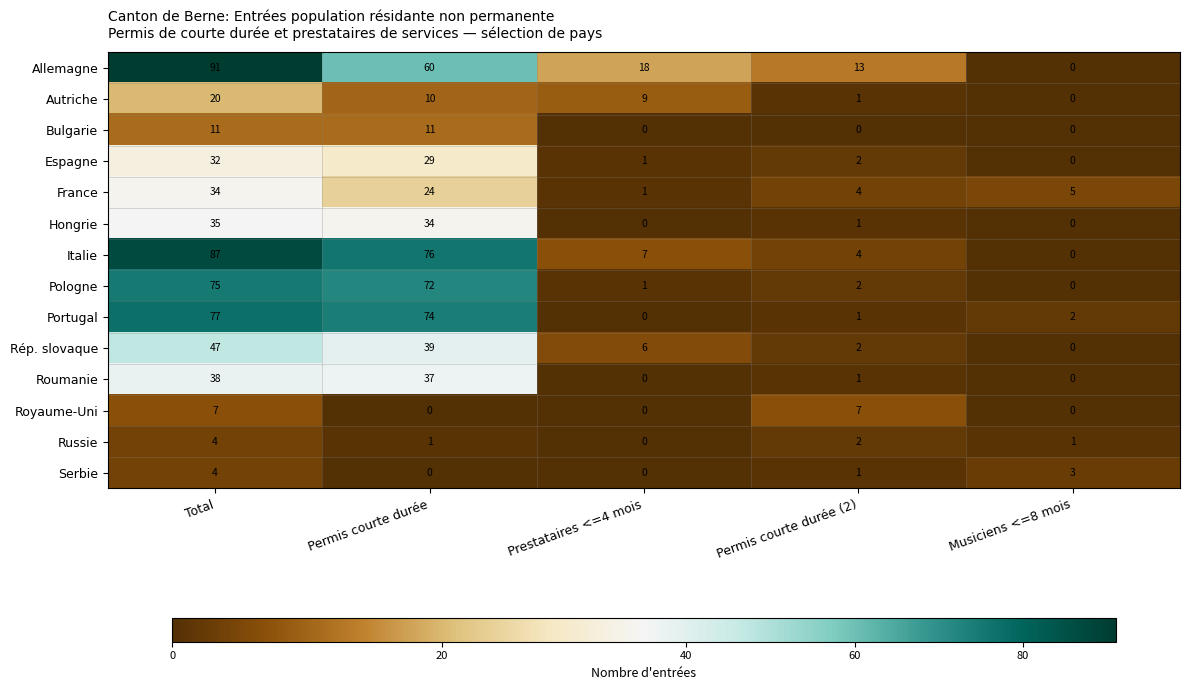

At which category is the sum across all series the highest?

Total